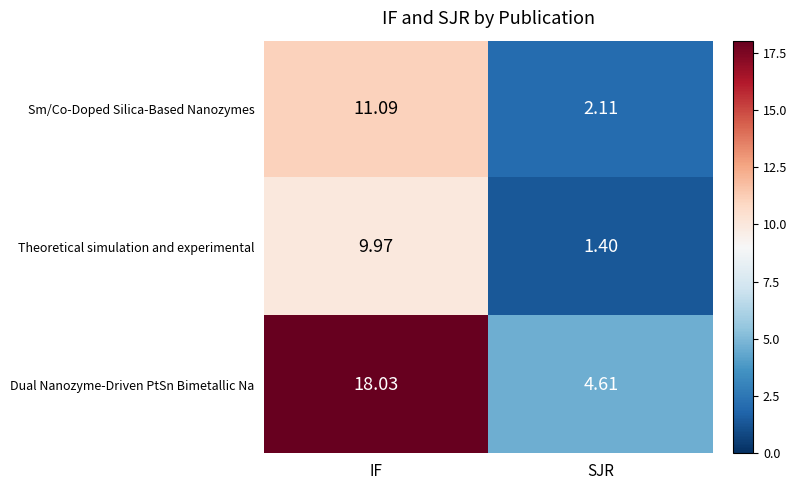

Between IF and SJR, which series saw the biggest shift?

Dual Nanozyme-Driven PtSn Bimetallic Na